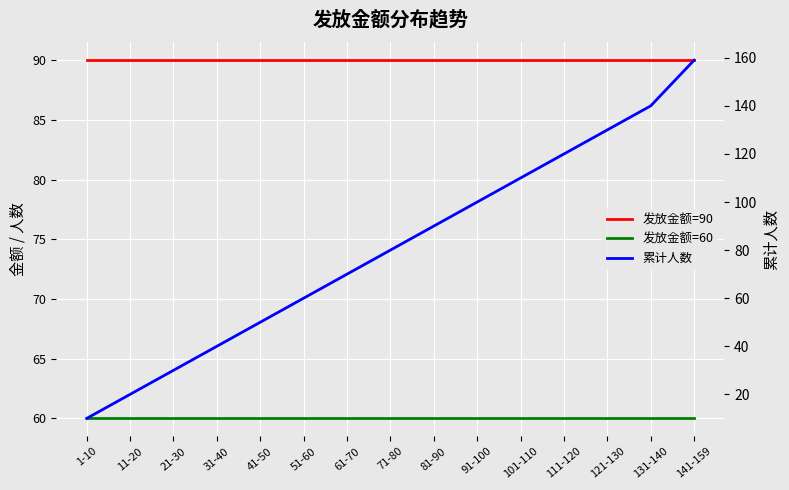

True or false: 累计人数 has a value of 225 at 121-130.

False